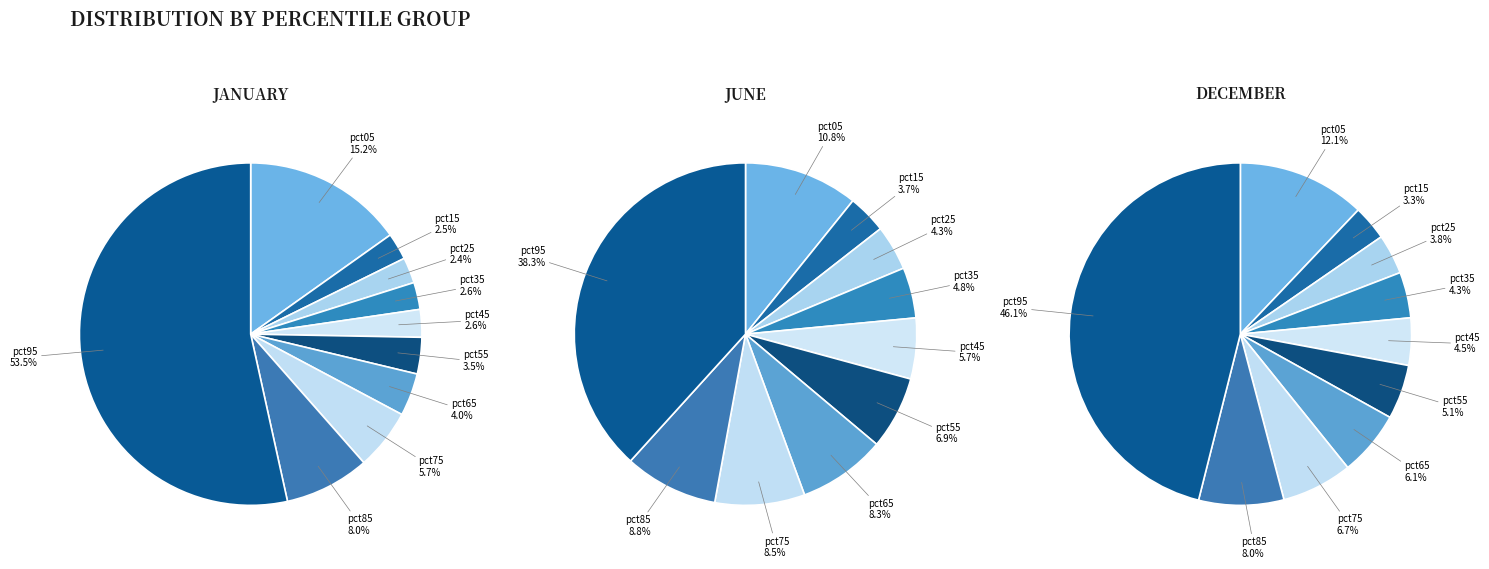

How many slices are in this pie chart?

10